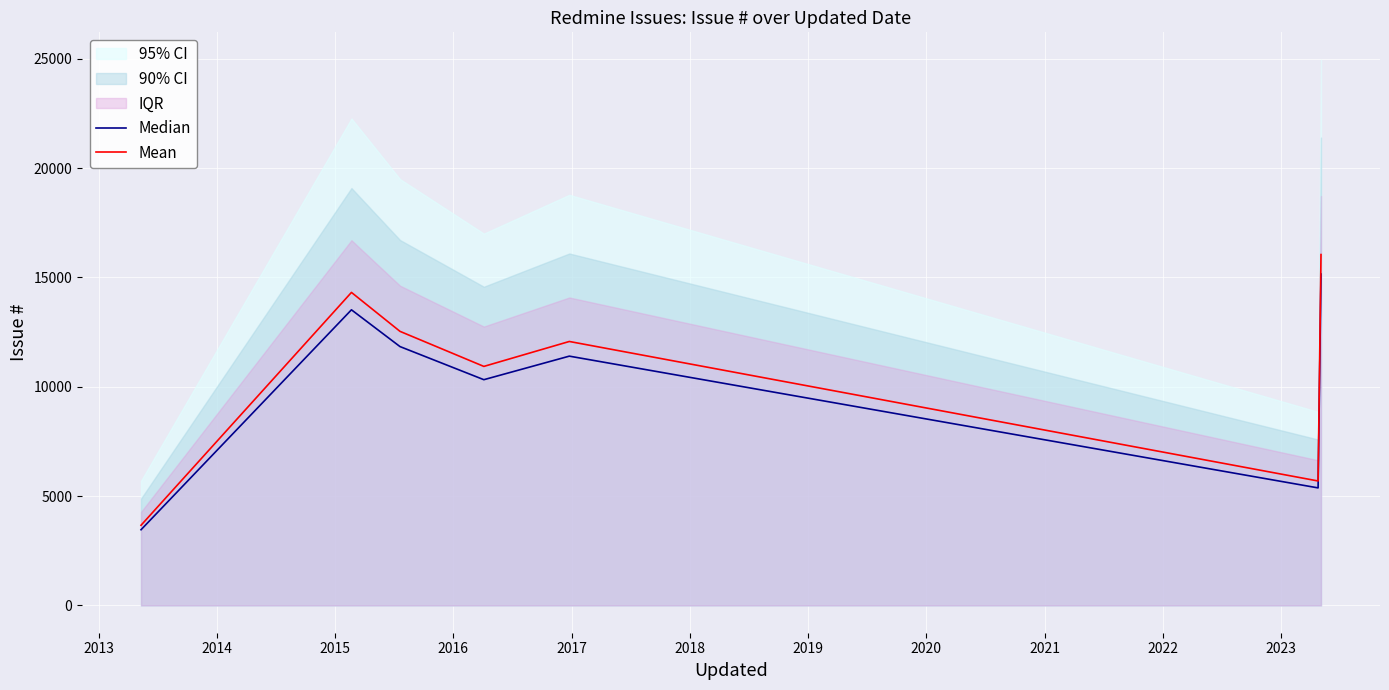

True or false: Median and Mean cross at least once.

False